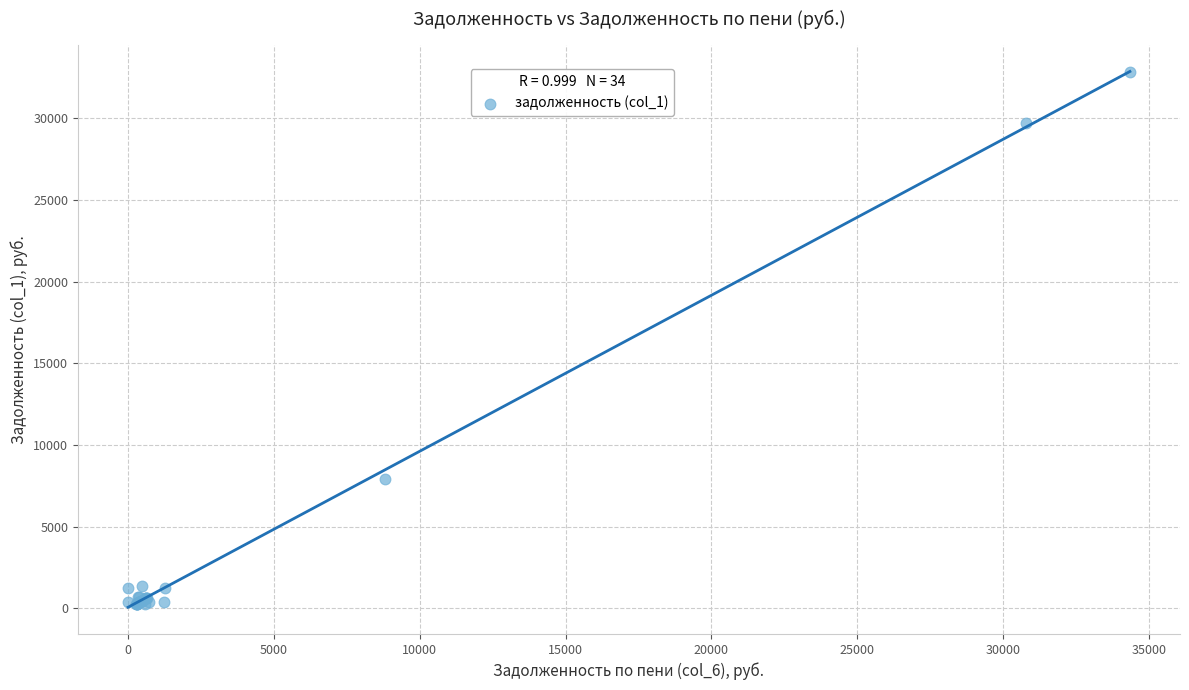

What Y value in the scatter plot is closest to 16549?

7931.0